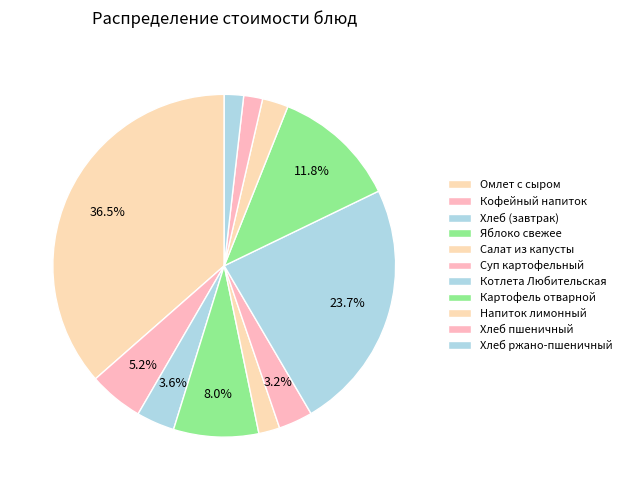

To the nearest percent, what percentage of the pie is Хлеб пшеничный?

2%